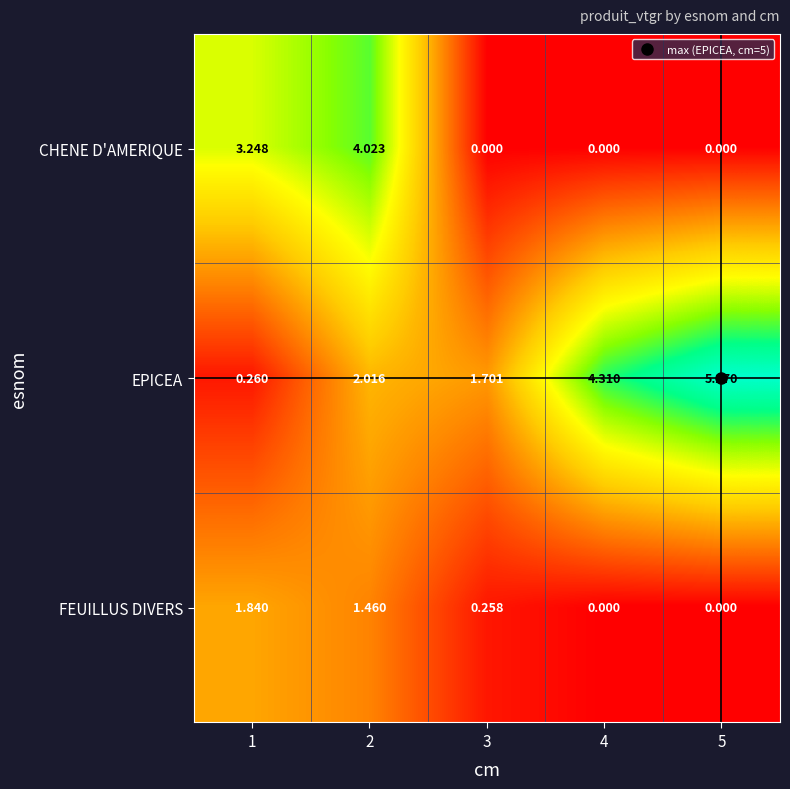

Is the value of FEUILLUS DIVERS at 2 greater than the value of CHENE D'AMERIQUE at 3?

Yes